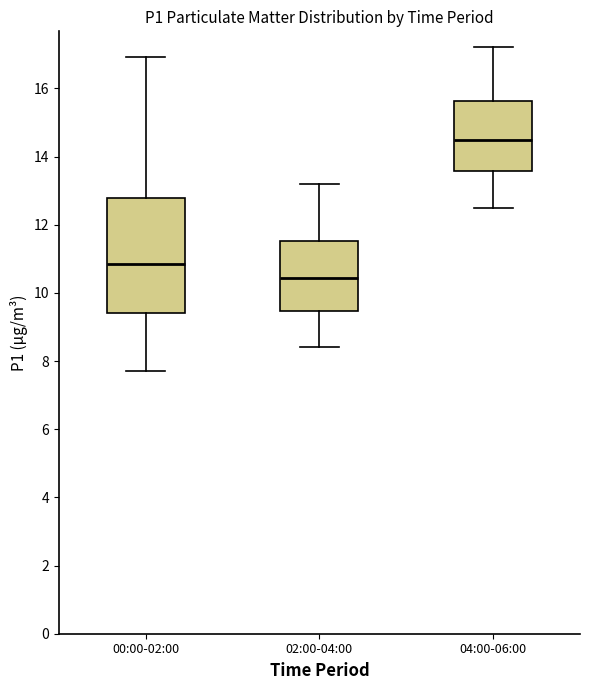

Which box has the highest median line?

04:00-06:00